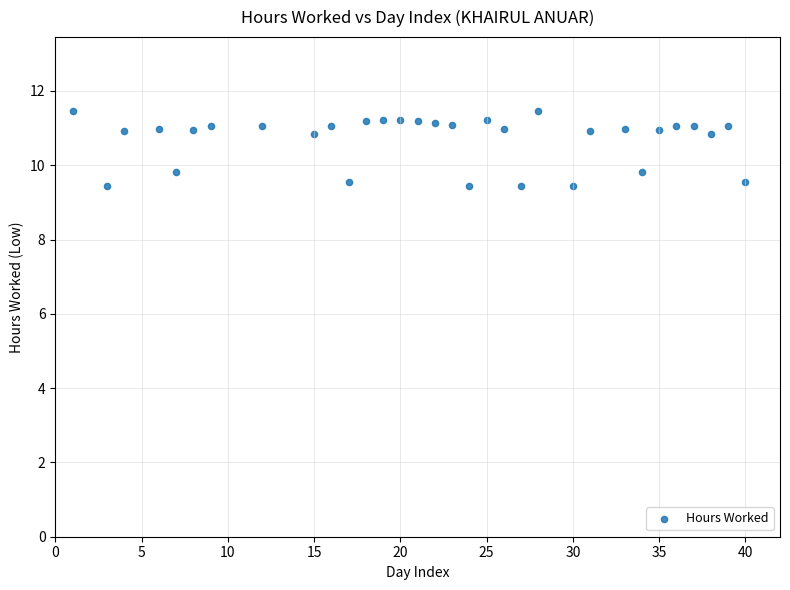

What is the range of X values (max minus min)?

39.0